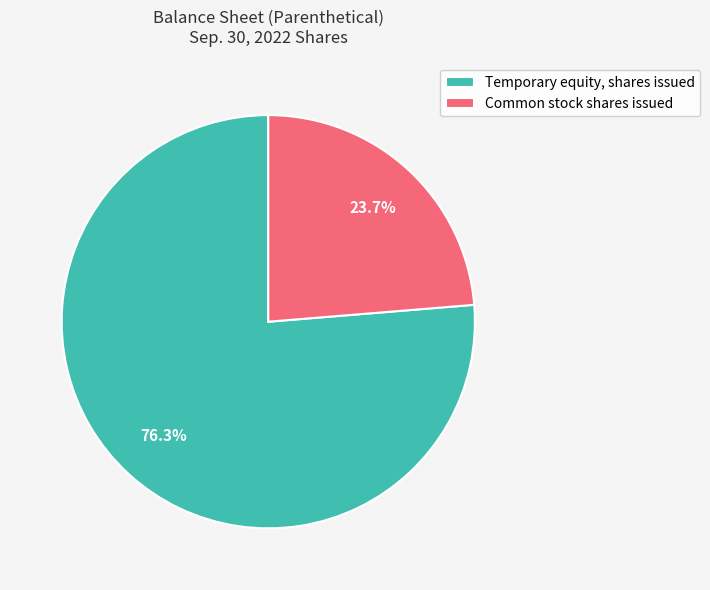

What is the largest slice in the pie chart?

Temporary equity, shares issued